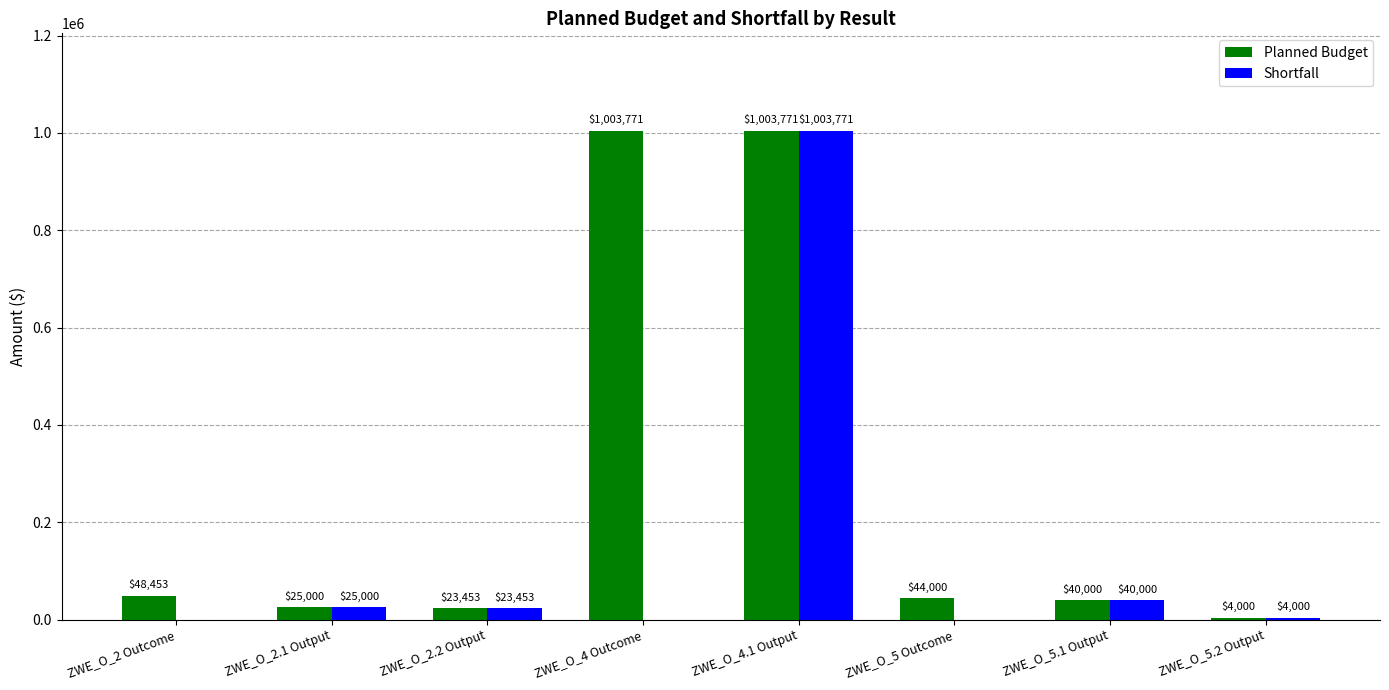

Is the value of Planned Budget at ZWE_O_4.1 Output greater than the value of Shortfall at ZWE_O_5.1 Output?

Yes